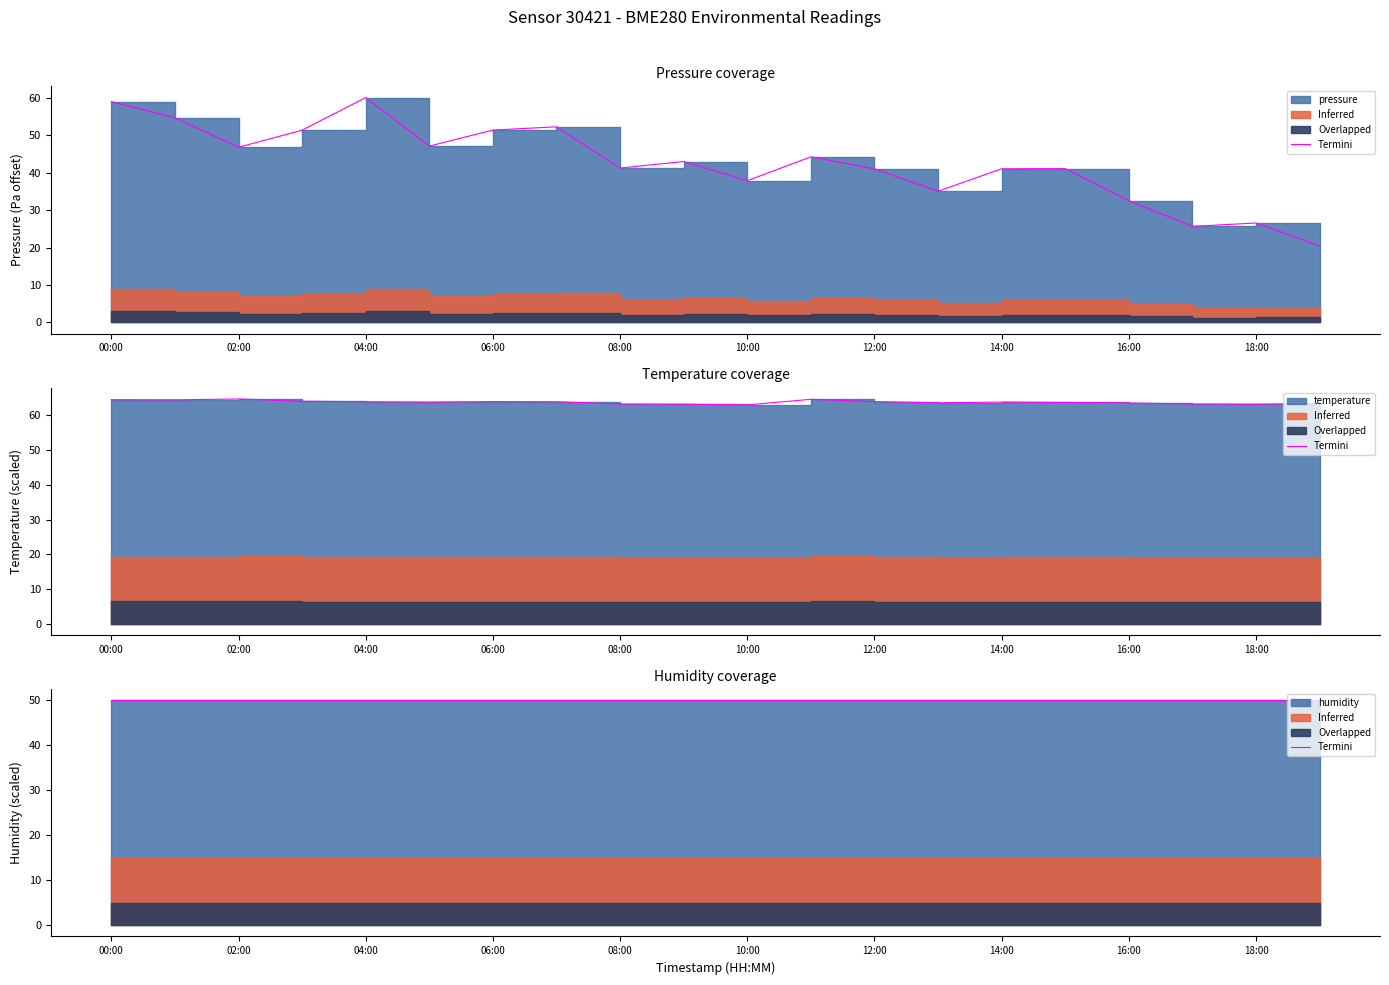

Which category has the lowest value in the temperature series?

10:00